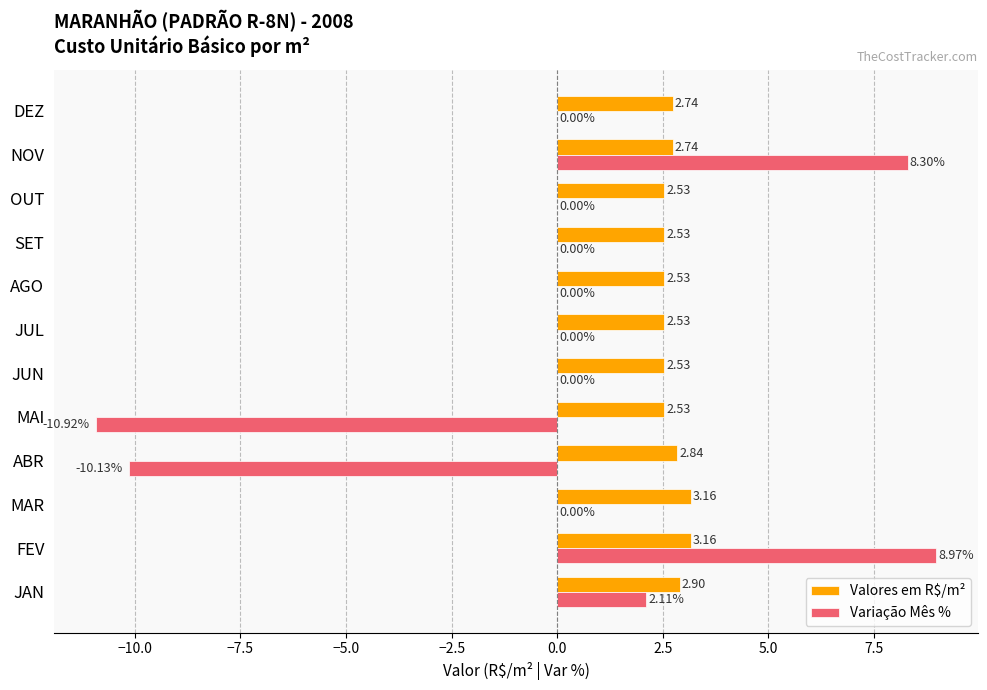

Between FEV and JUN, which series saw the biggest shift?

Variação Mês %